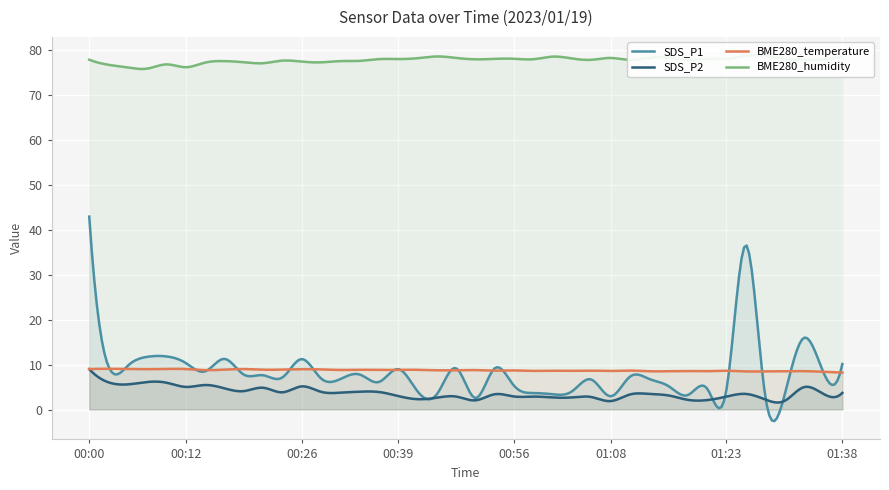

What is the value of the BME280_temperature point at the 14th from the left?

8.8